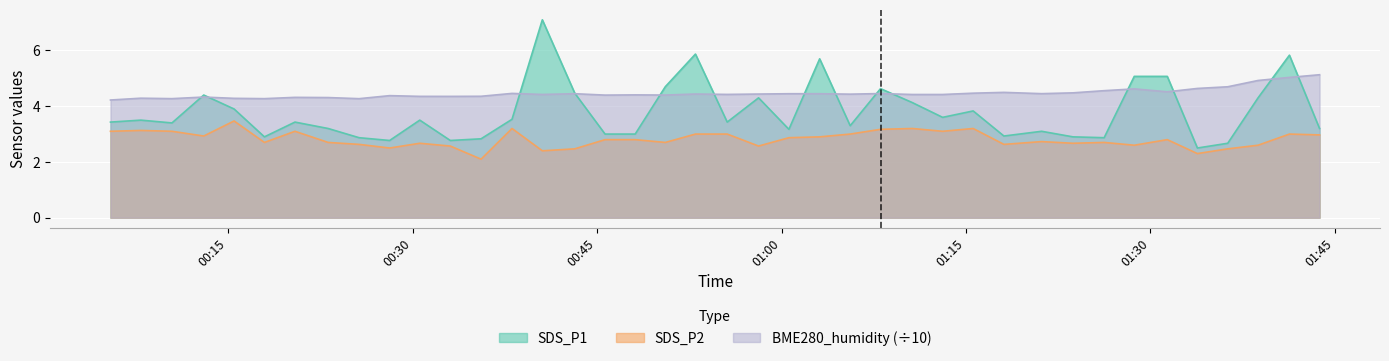

What is the maximum value for SDS_P1?

7.1